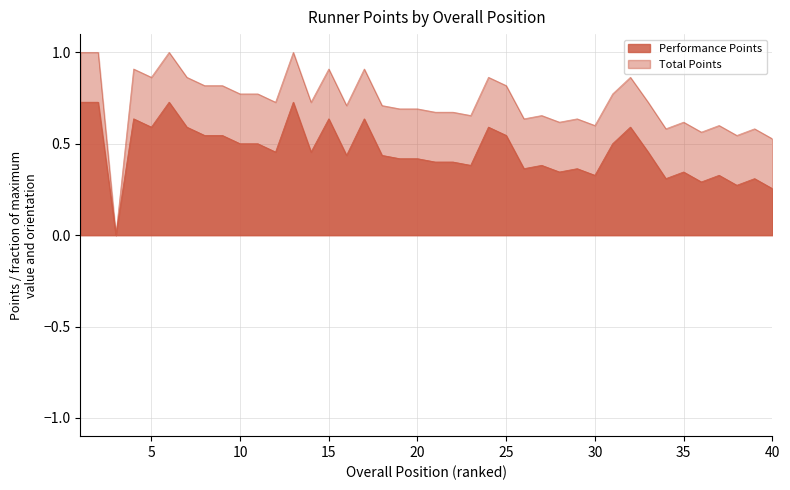

Rank the series at 4 from highest to lowest value.

Total Points, Performance Points